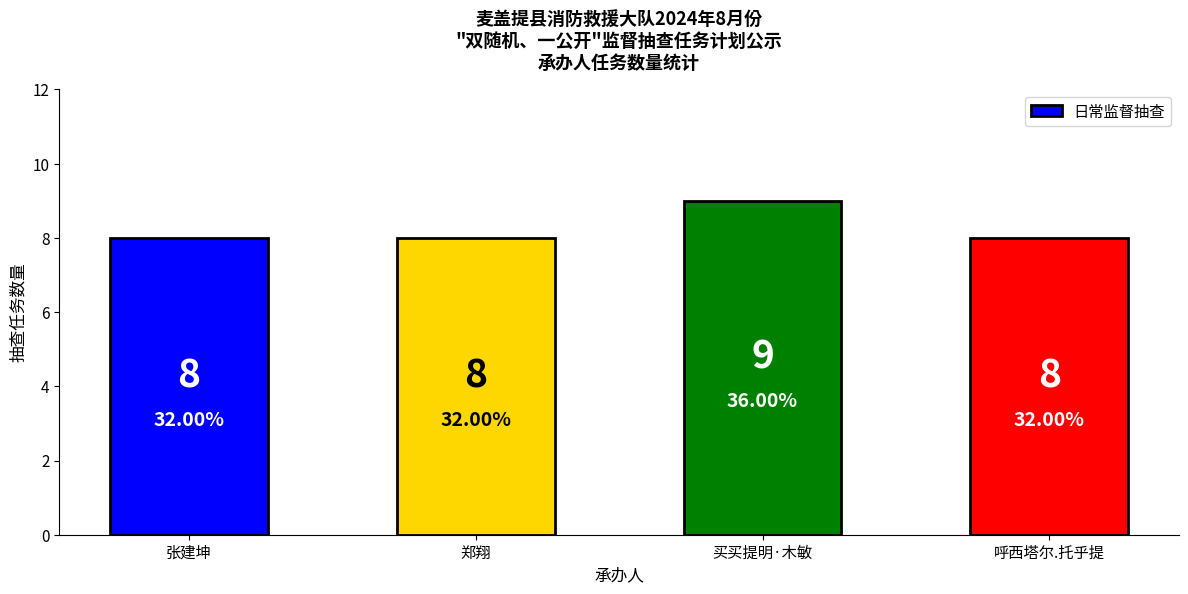

The chart shows a value of 9 at 买买提明·木敏. True or false?

True